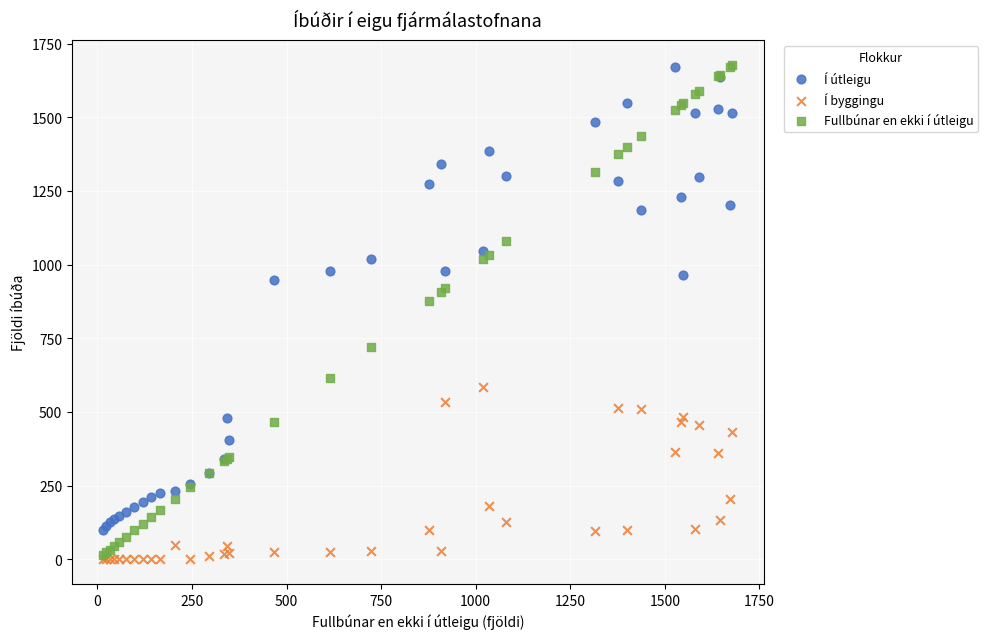

Across all series, what Y value is closest to 839?

876